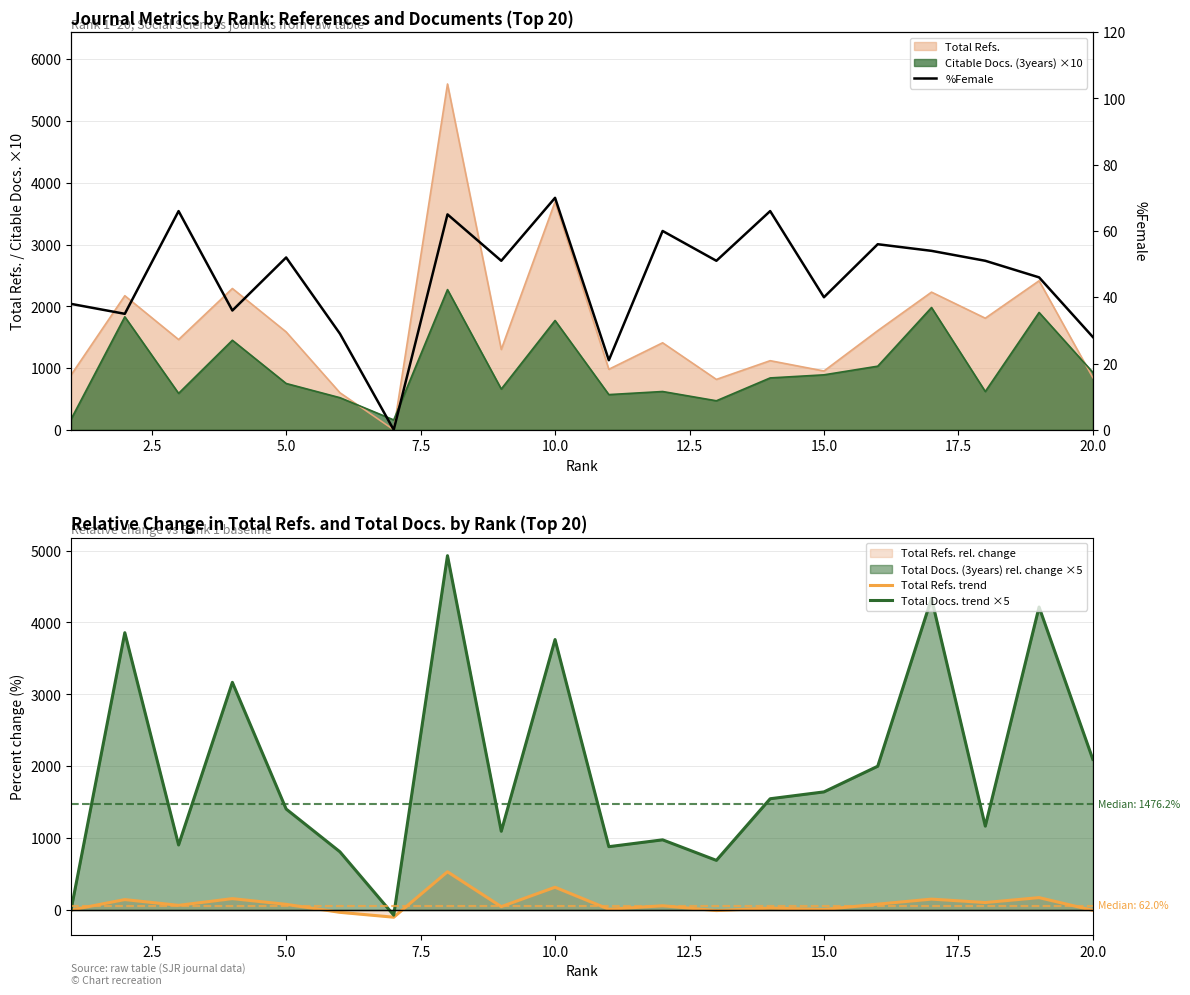

How many positive values does the Total Docs. trend ×5 series have?

18